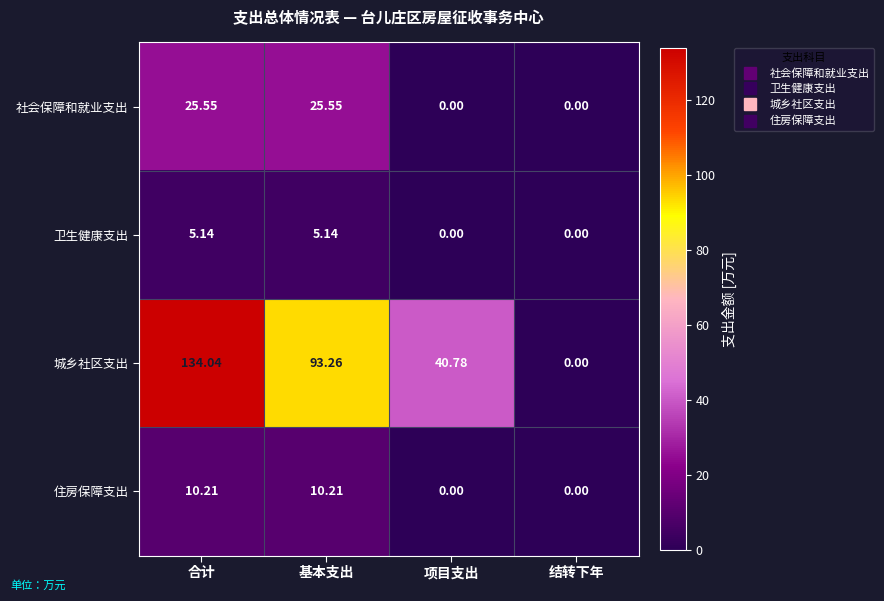

Between 项目支出 and 结转下年, which series saw the biggest shift?

城乡社区支出